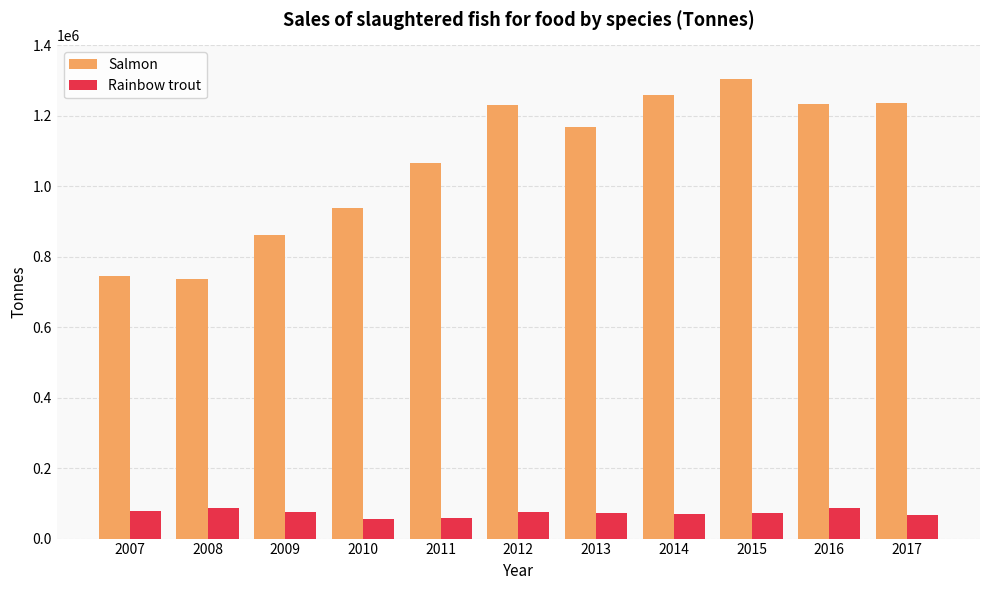

The Salmon series shows 1236354 at 2017. True or false?

True